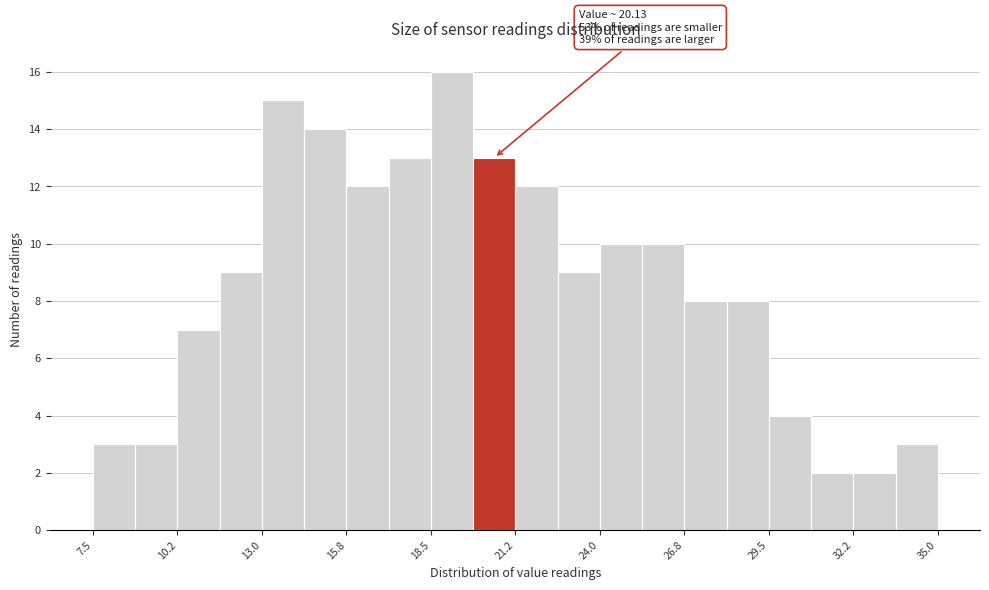

Around what value on the x-axis is the tallest bar? Give the approximate position of its centre, as read against the axis.

19.0